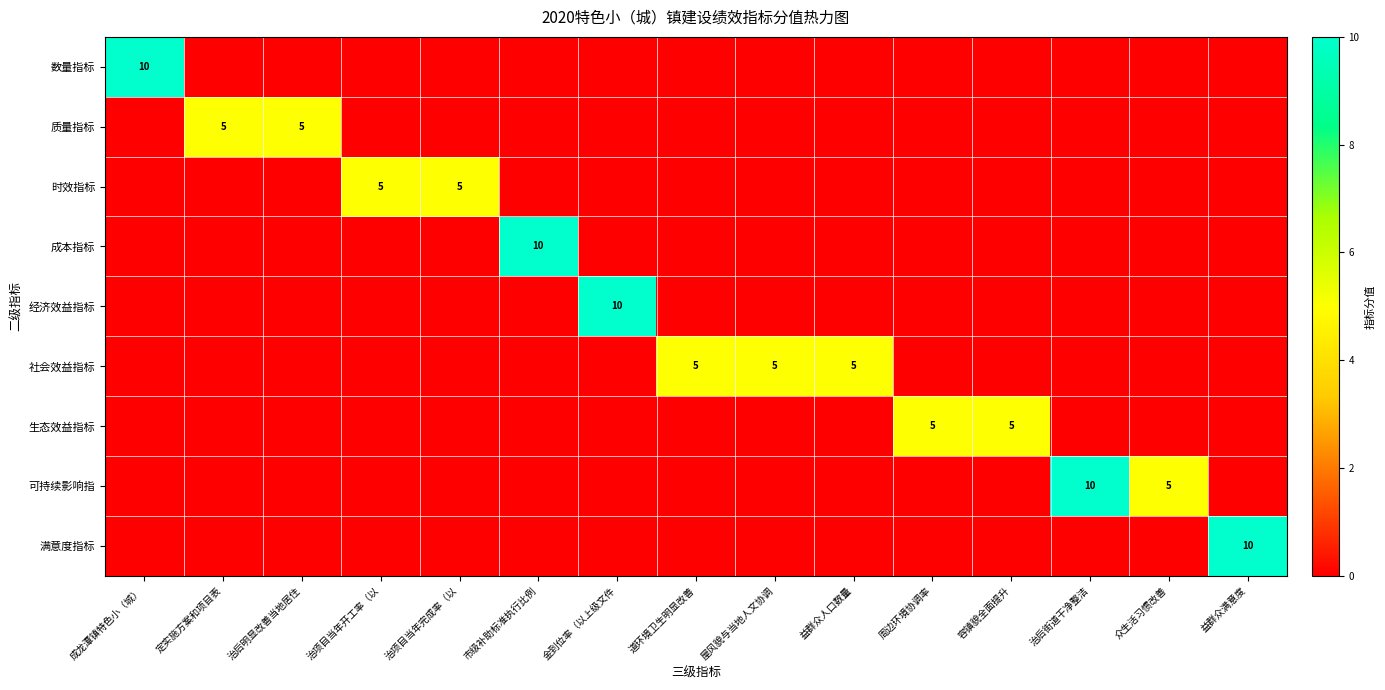

Rank the series by their maximum value, from highest to lowest.

数量指标, 成本指标, 经济效益指标, 可持续影响指, 满意度指标, 质量指标, 时效指标, 社会效益指标, 生态效益指标